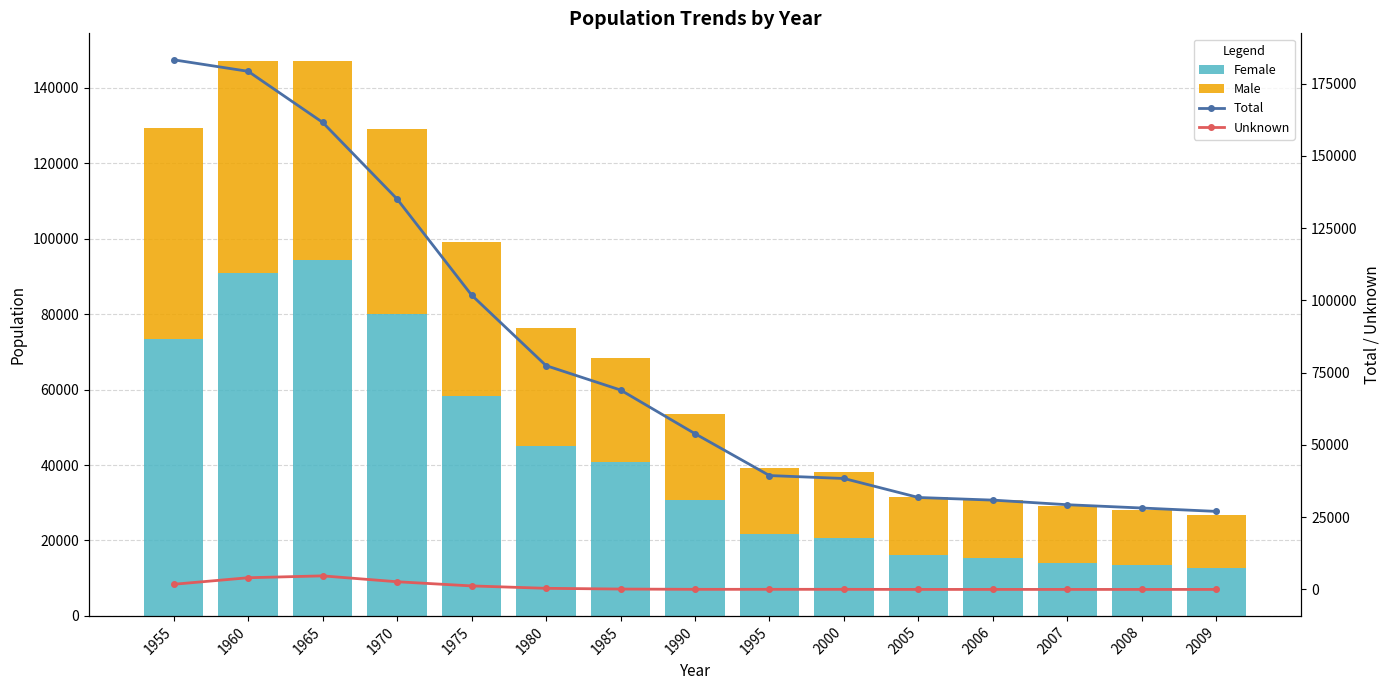

What is the sum of the Male values at 1995 and 2007?

32362